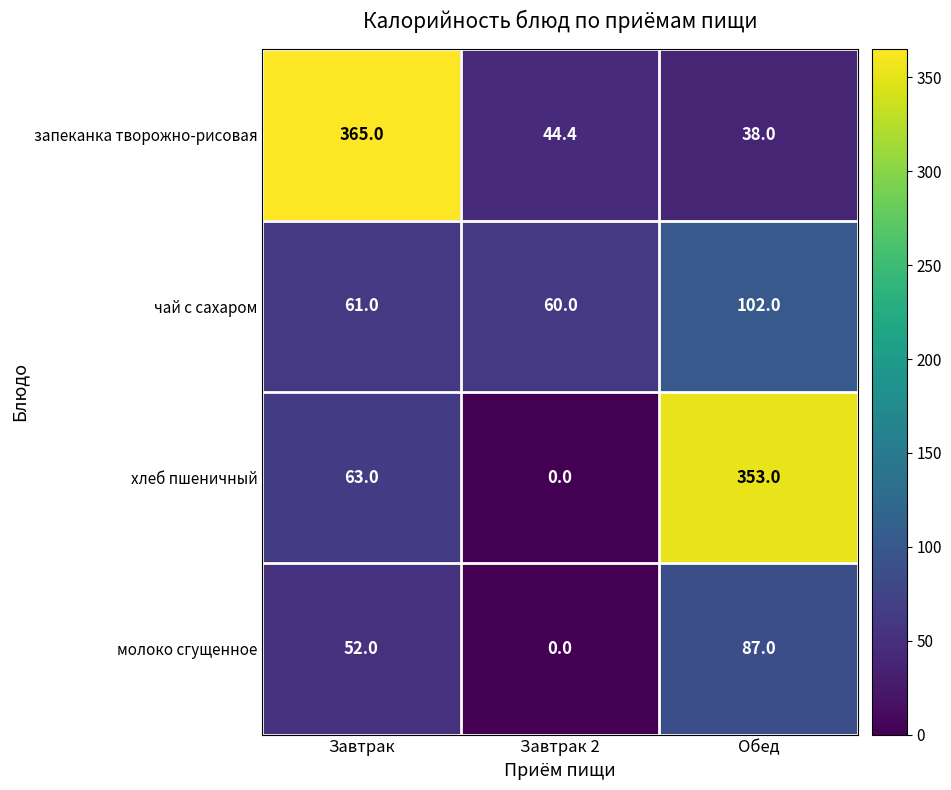

True or false: чай с сахаром has a value of 61.0 at Завтрак.

True